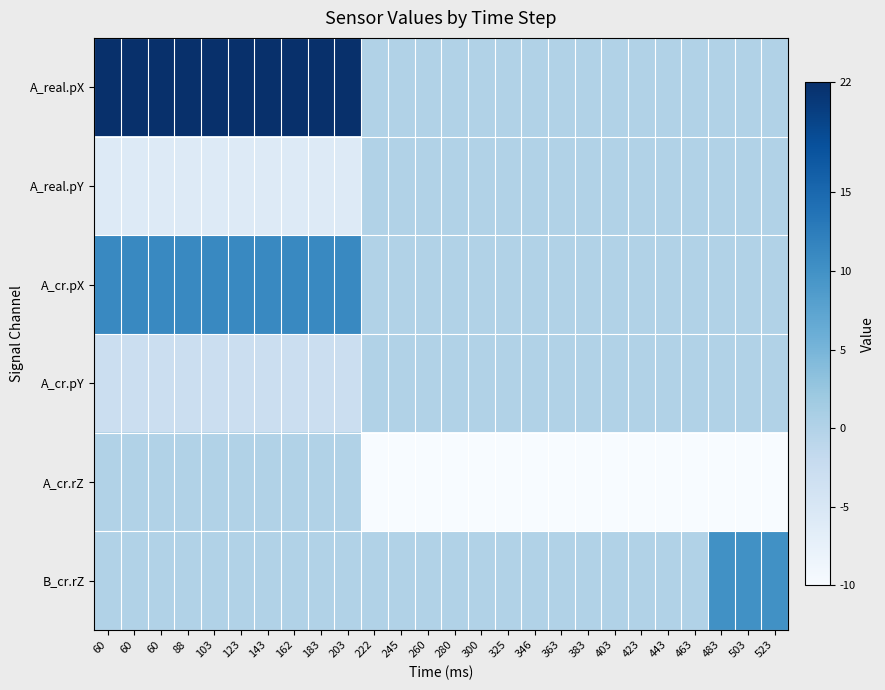

Which series has the largest total across all categories?

A_real.pX